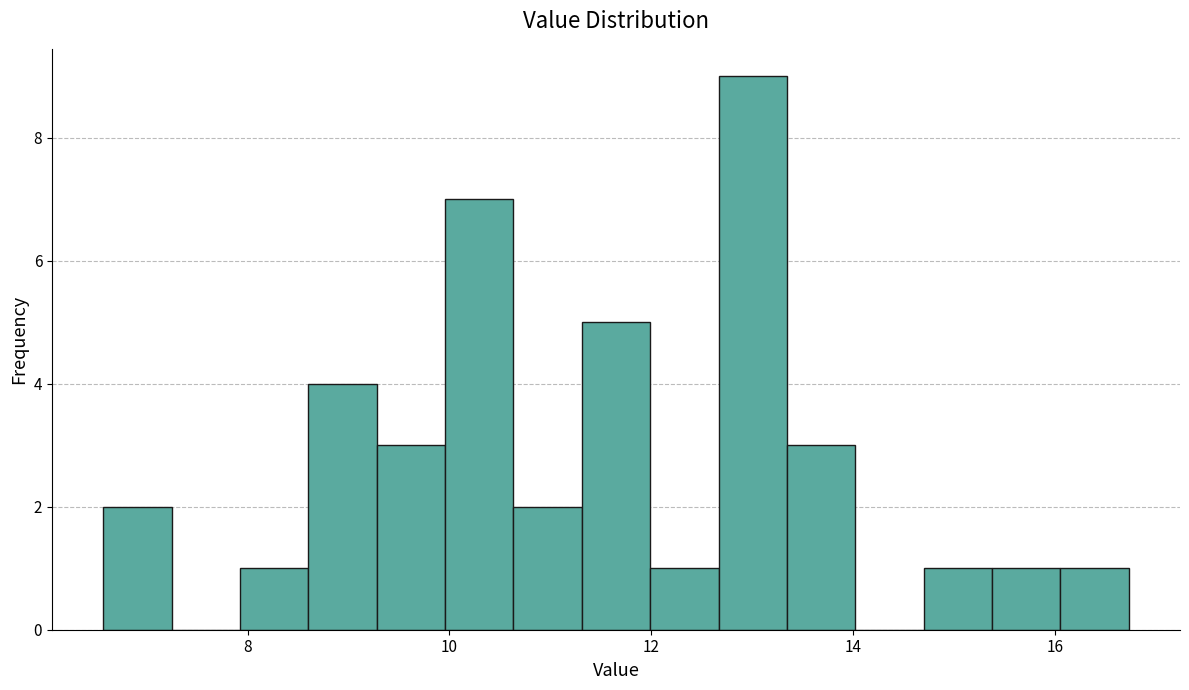

Around what value on the x-axis is the tallest bar? Give the approximate position of its centre, as read against the axis.

13.0